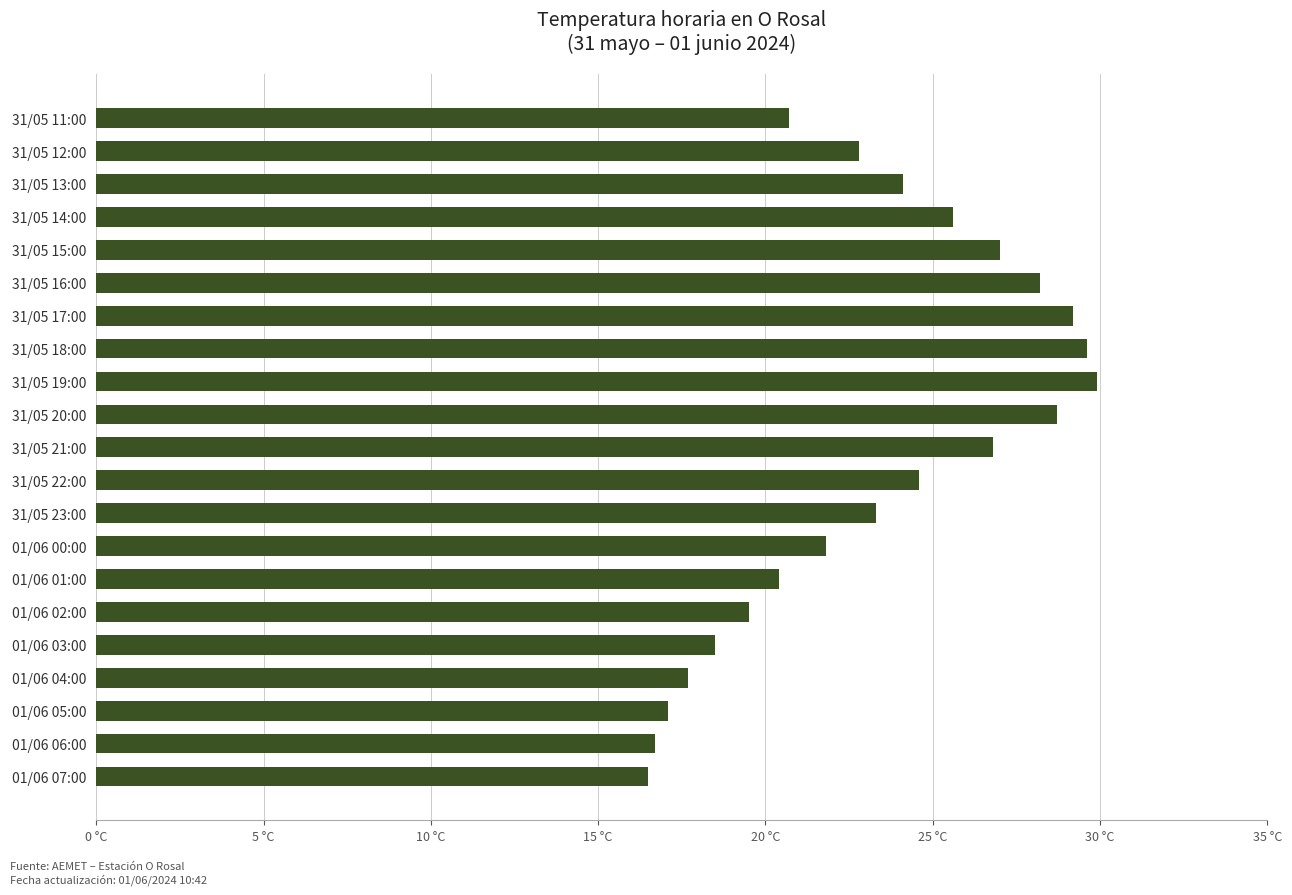

Which label corresponds to the largest value in the chart?

31/05 19:00